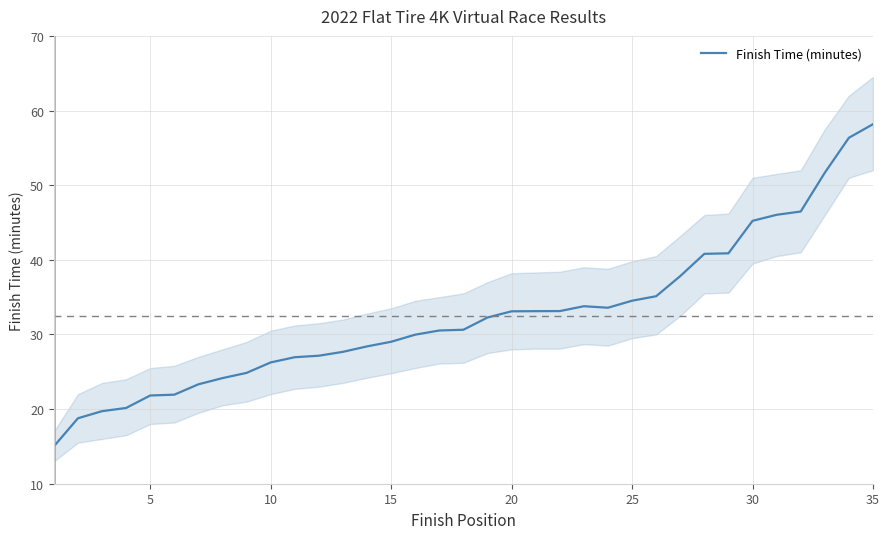

How many lines are shown in the chart?

1